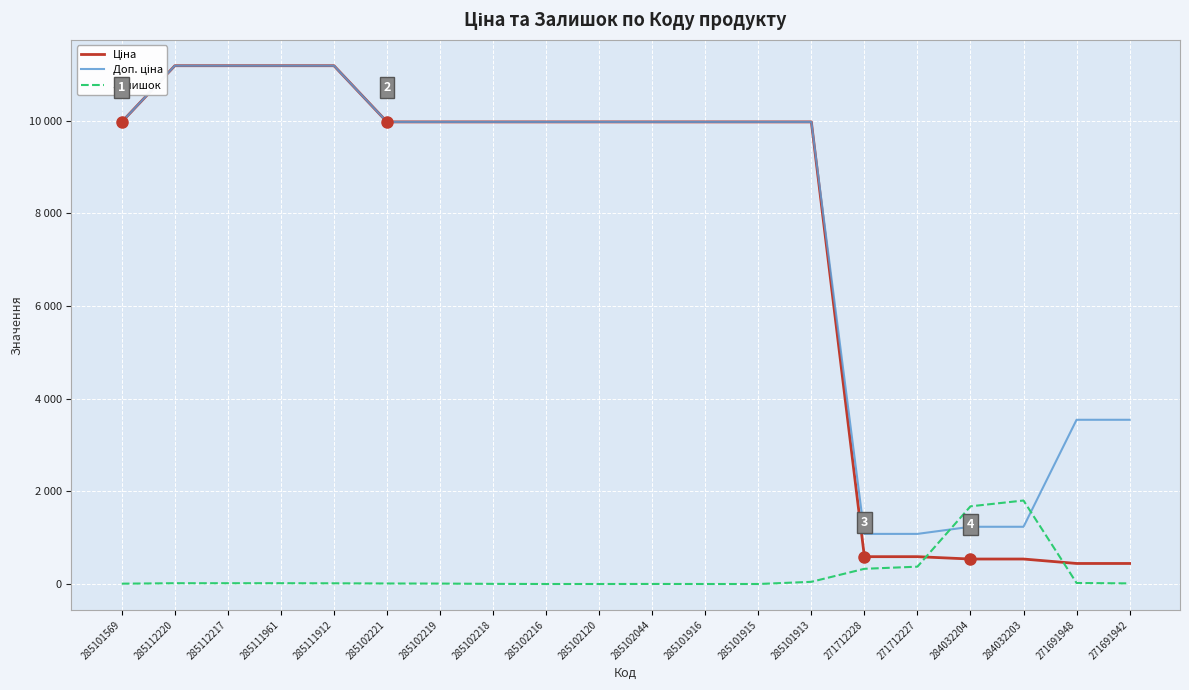

Is this an area chart (filled region under the line)?

No